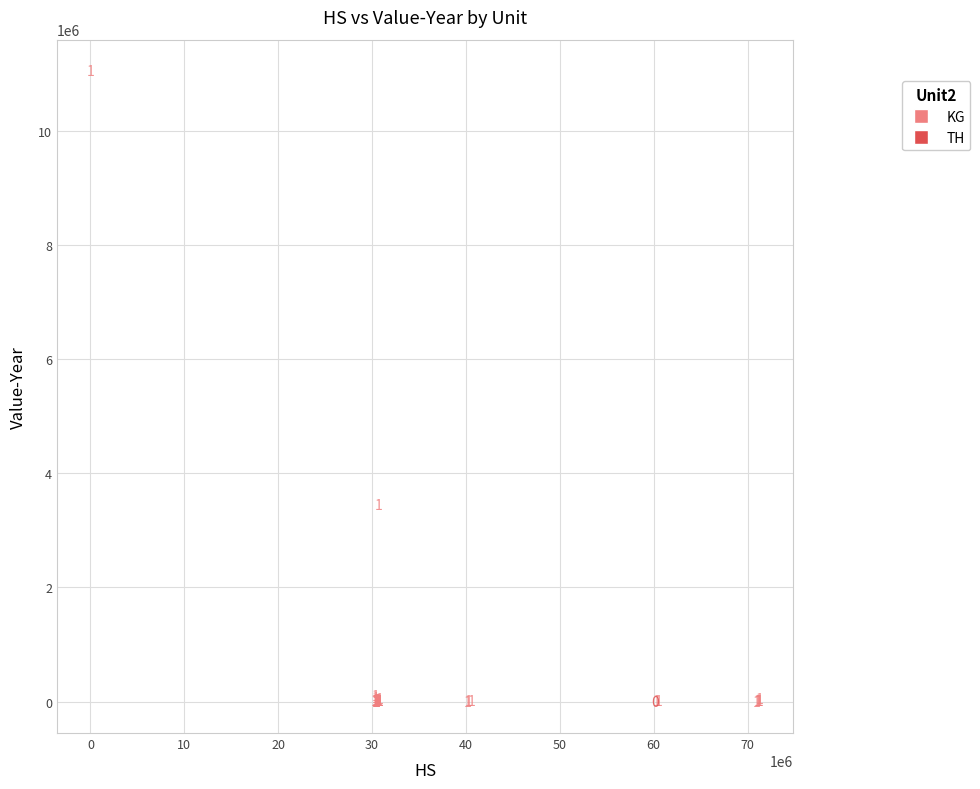

What are all the series names shown in the legend?

KG, TH